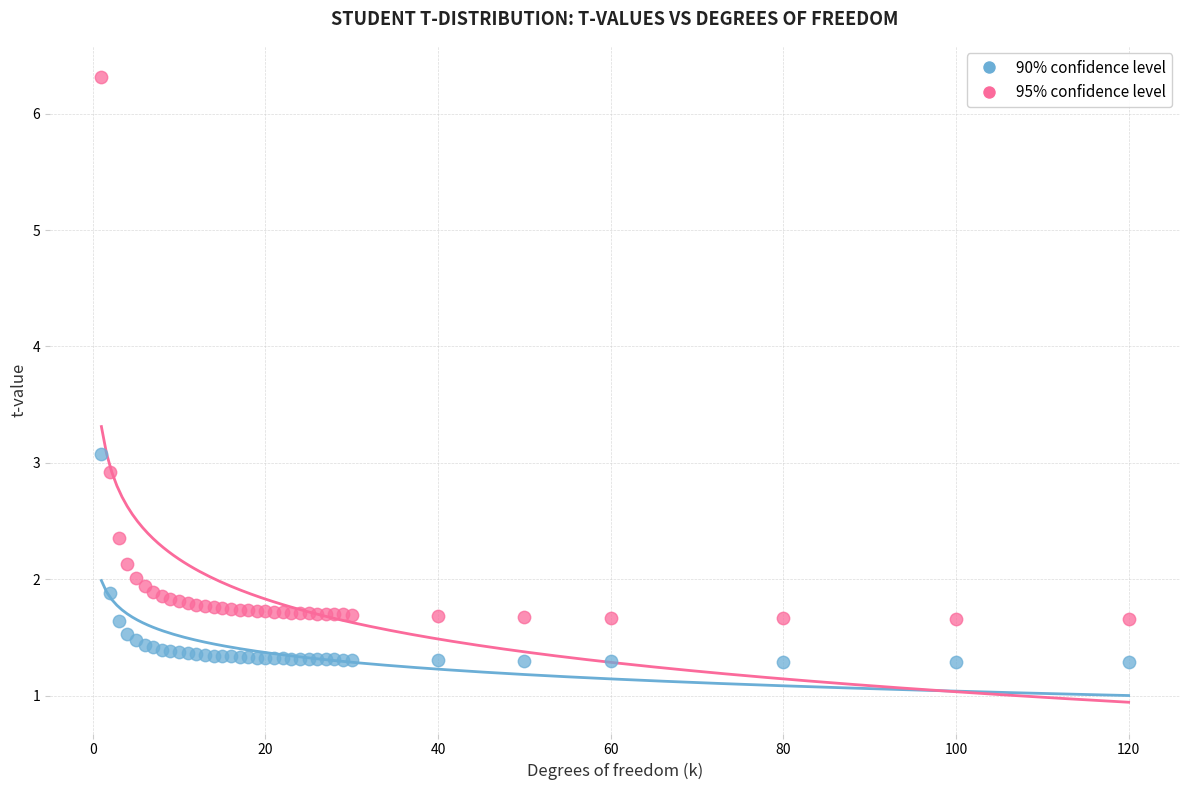

What are all the series names shown in the legend?

90% confidence level, 95% confidence level